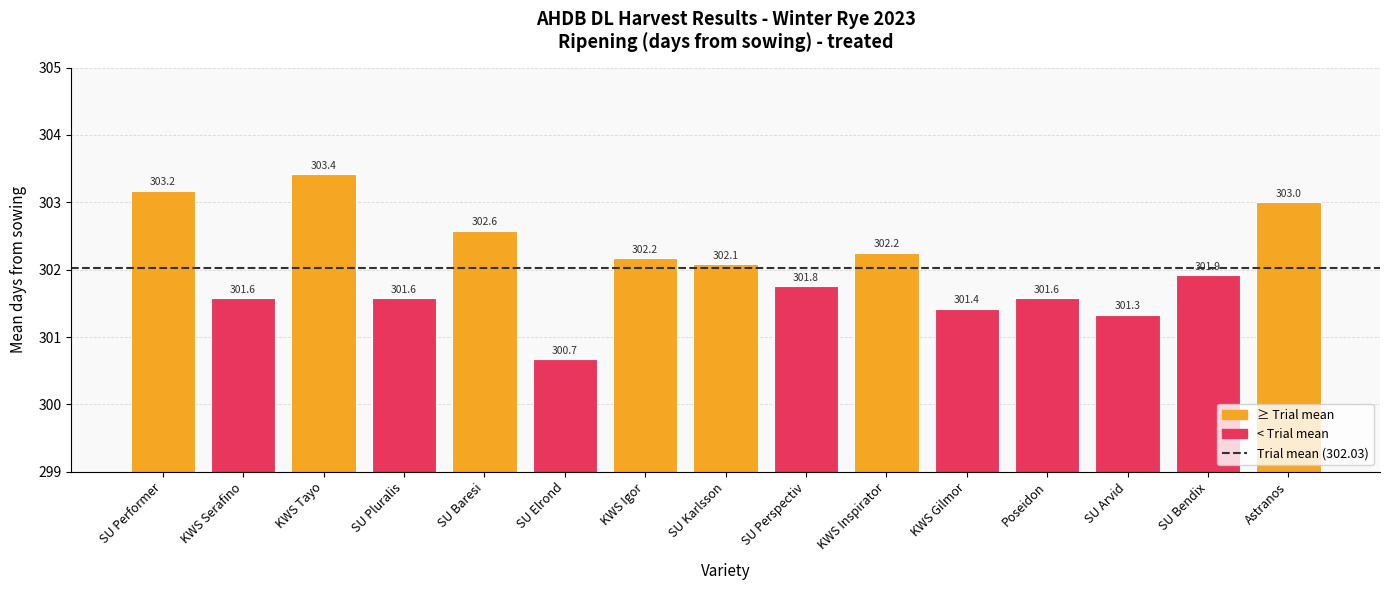

At which category does the chart reach its peak across all series?

KWS Tayo